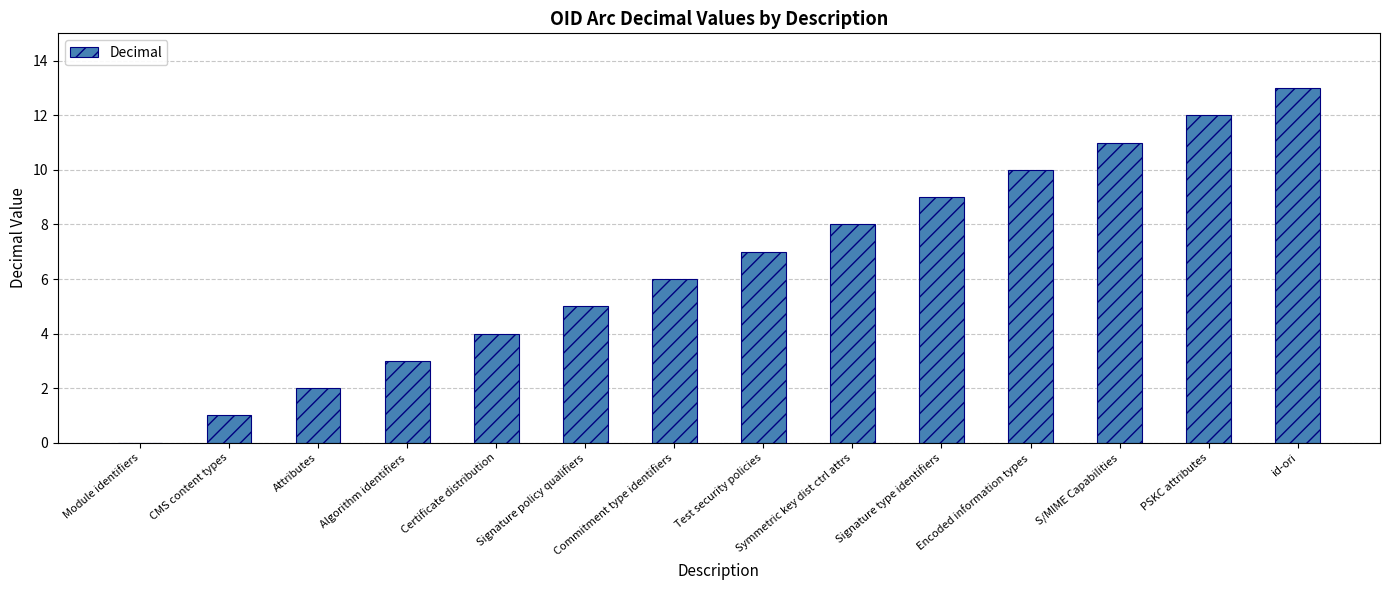

True or false: the data shows 1 at Certificate distribution.

False